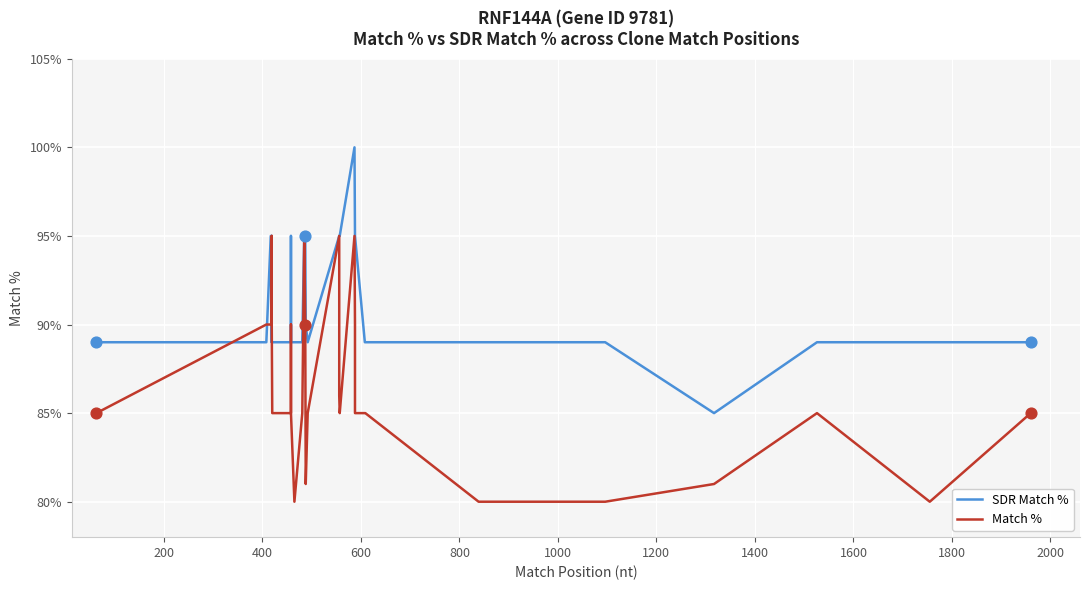

Which series reaches the maximum Y coordinate?

SDR Match %